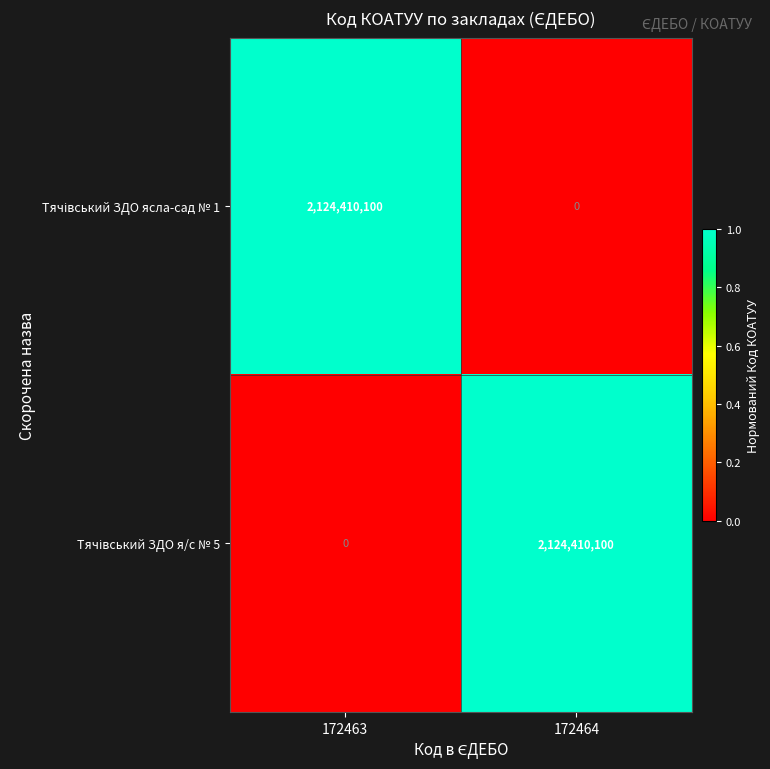

What is the spread (max minus min) of values at 172463?

2124410100